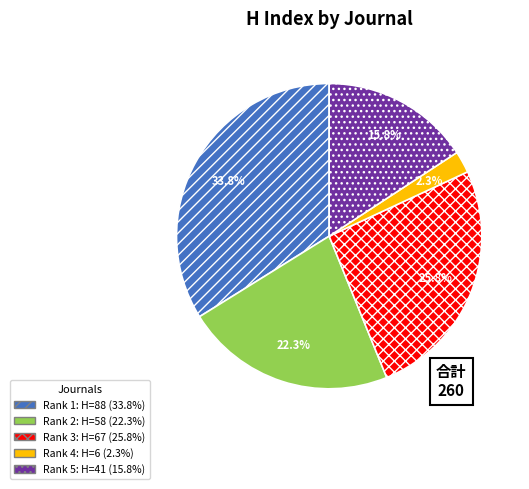

Count the number of slices in the pie.

5